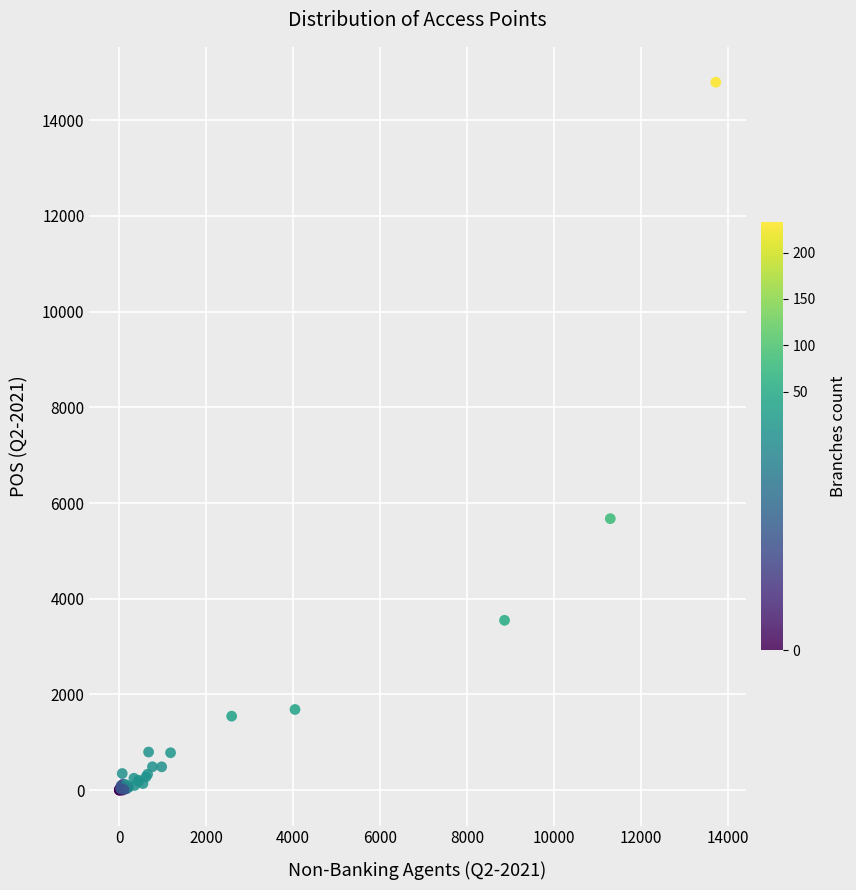

What Y value in the scatter plot is closest to 7396?

5673